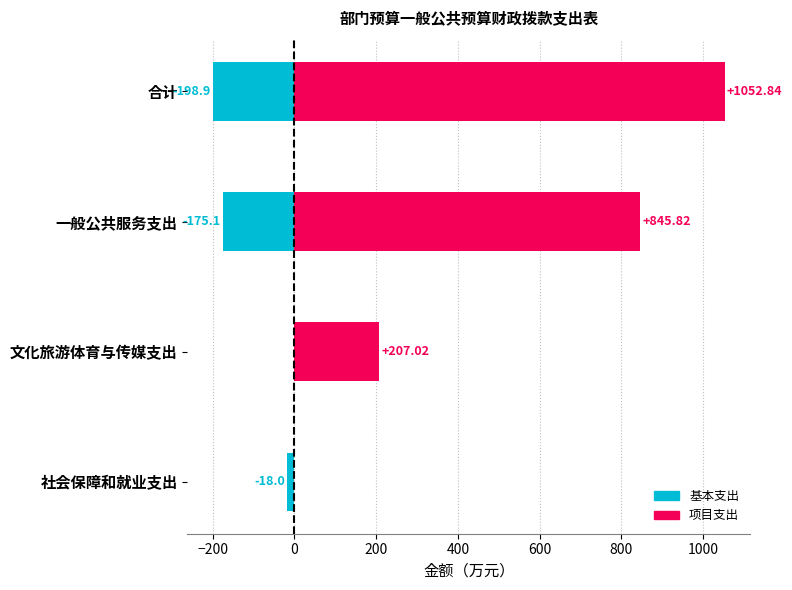

Rank the series by their maximum value, from highest to lowest.

项目支出, 基本支出